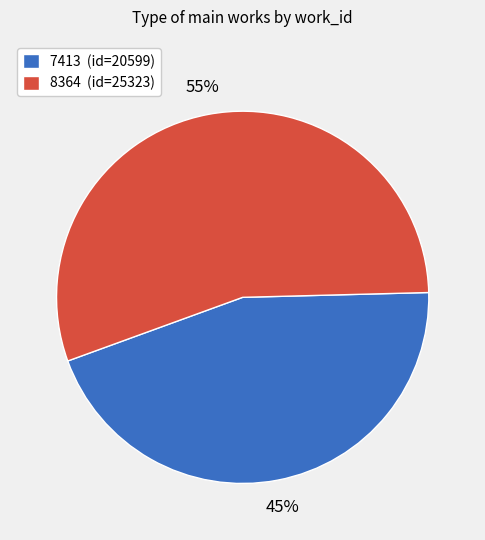

Does any single category account for the majority?

Yes